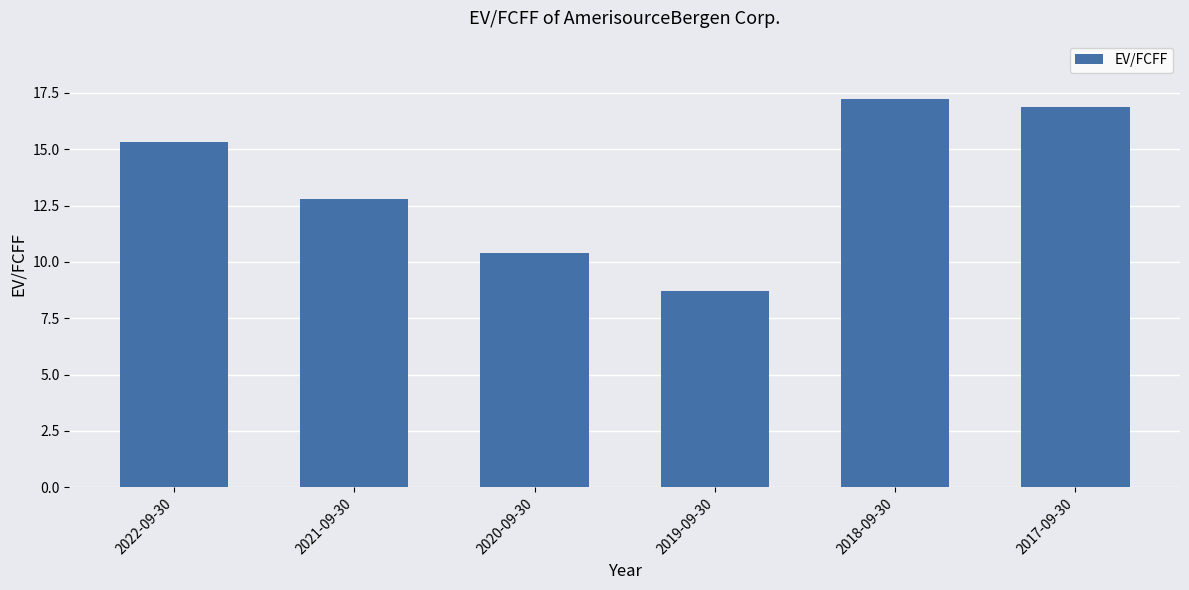

Is it true that the value at 2020-09-30 is 10.4?

True